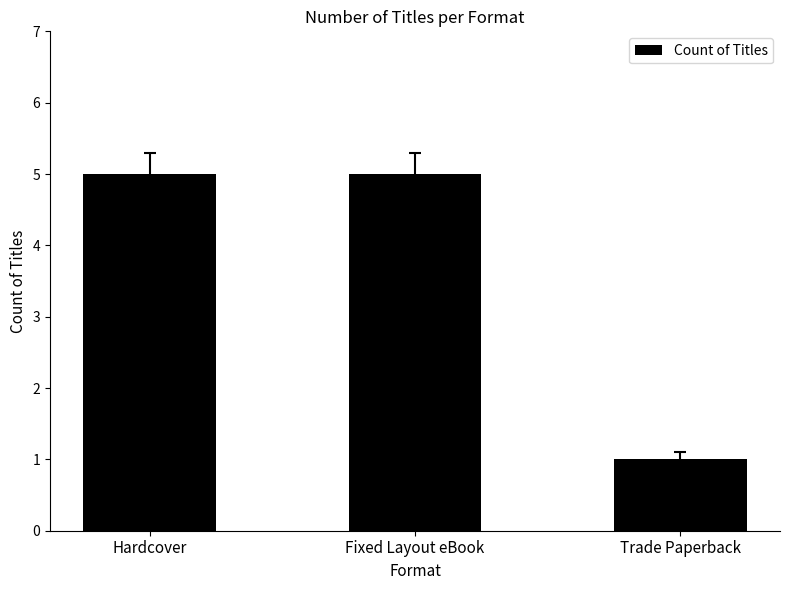

What is the change in value from Fixed Layout eBook to Trade Paperback?

-4